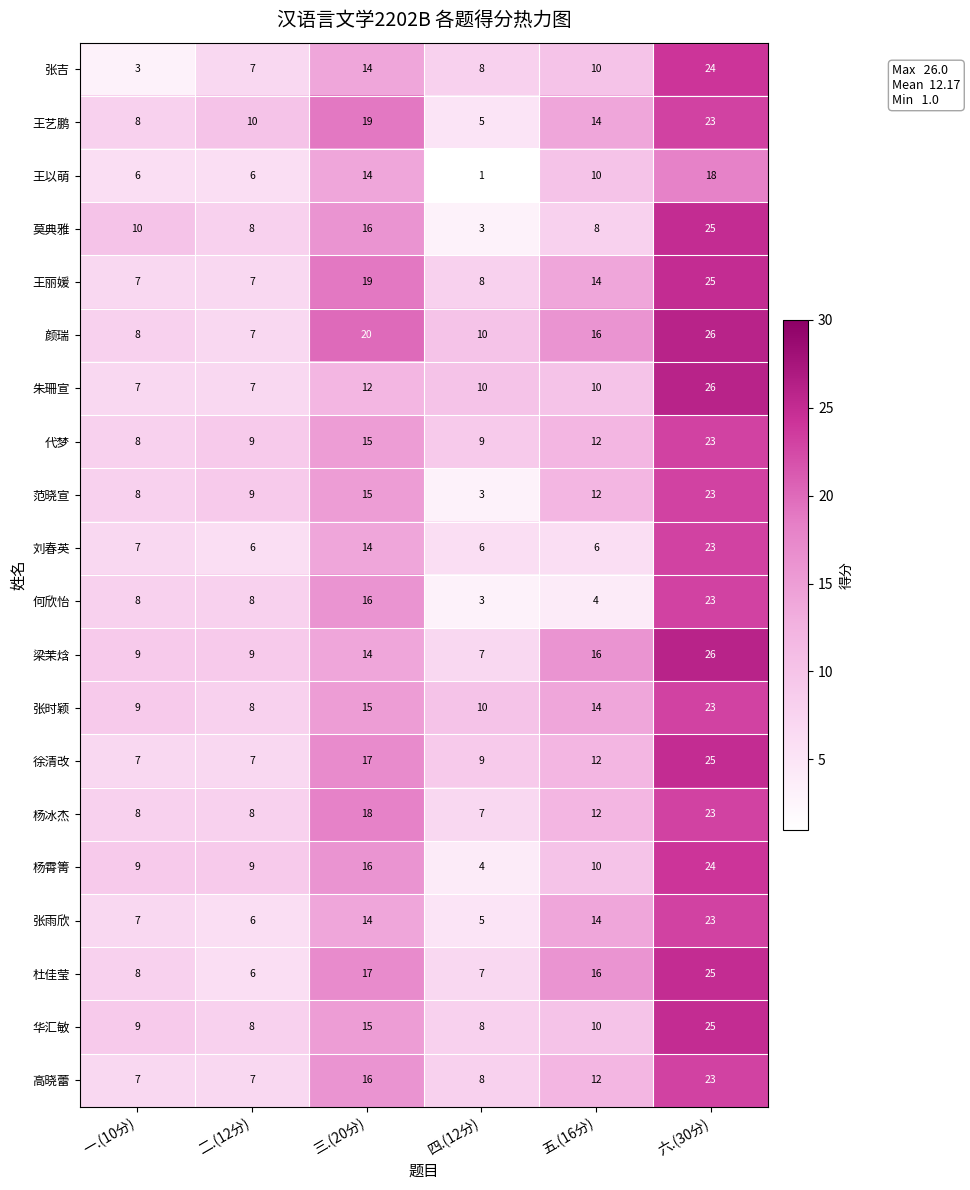

Between 三.(20分) and 六.(30分), which series saw the biggest shift?

朱珊宣